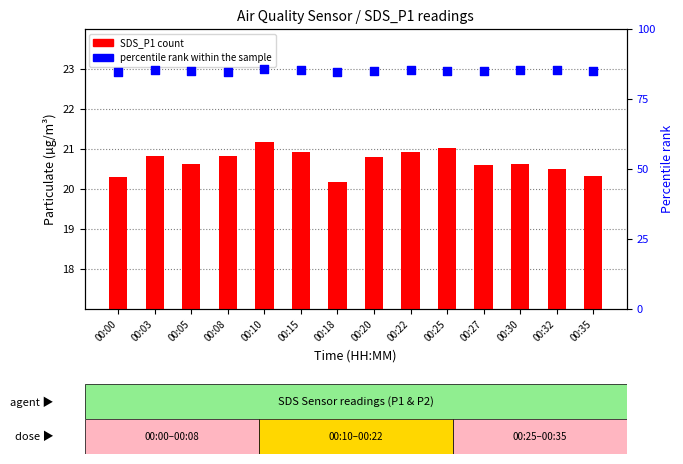

Which series contains the lowest Y value?

SDS_P1